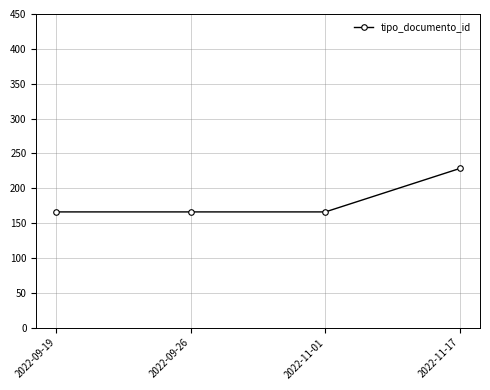

Reading left to right, transcribe all the data shown in this chart.

166.0	166.0	166.0	228.3